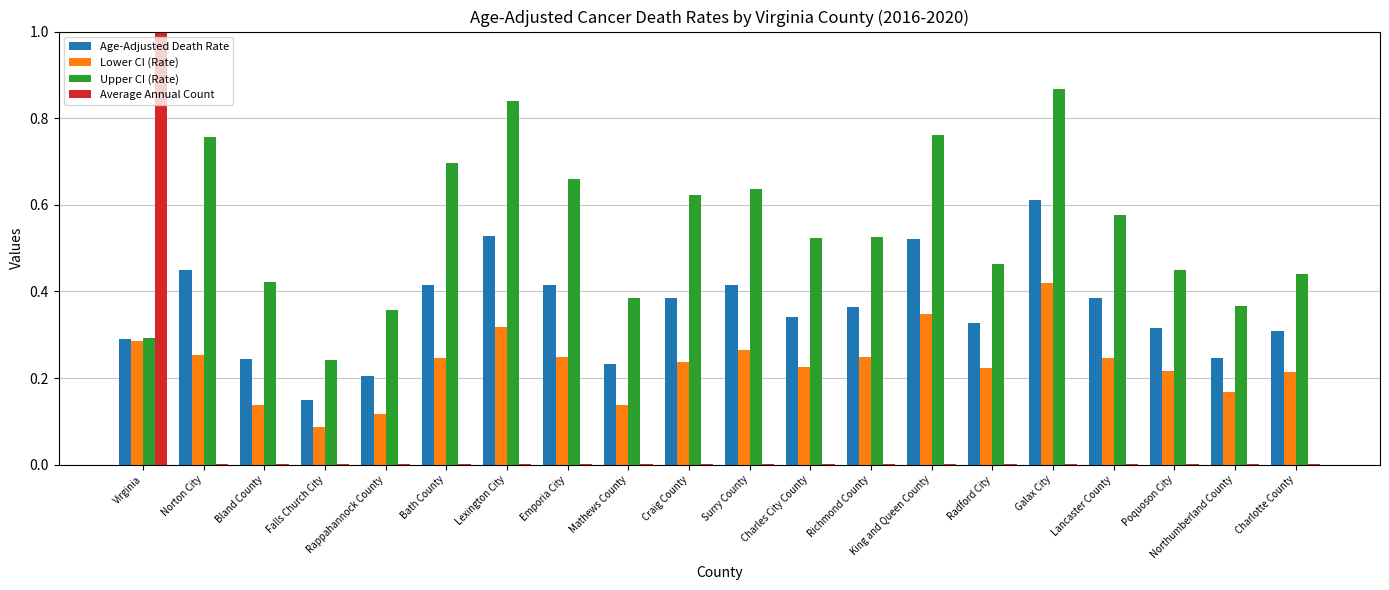

Which series has the largest range (max minus min)?

Average Annual Count